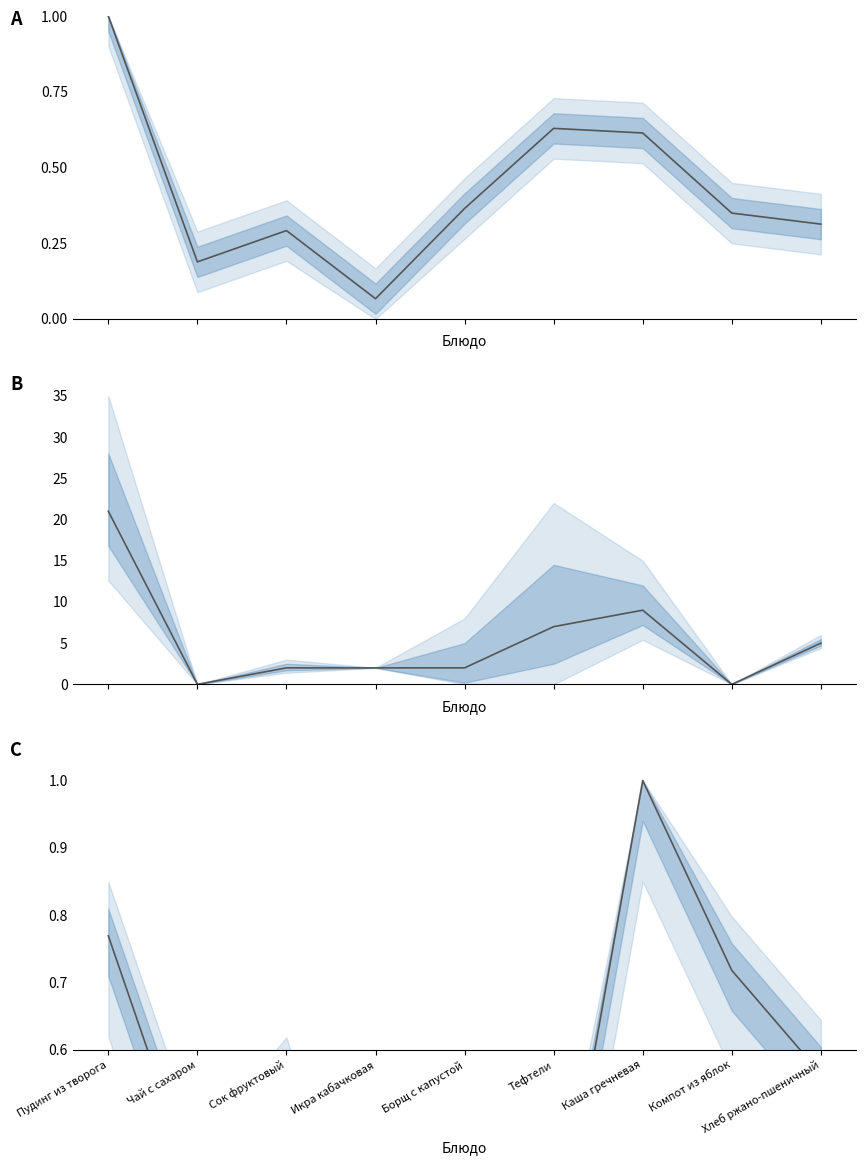

How many intersections are there between Белки and Углеводы?

4